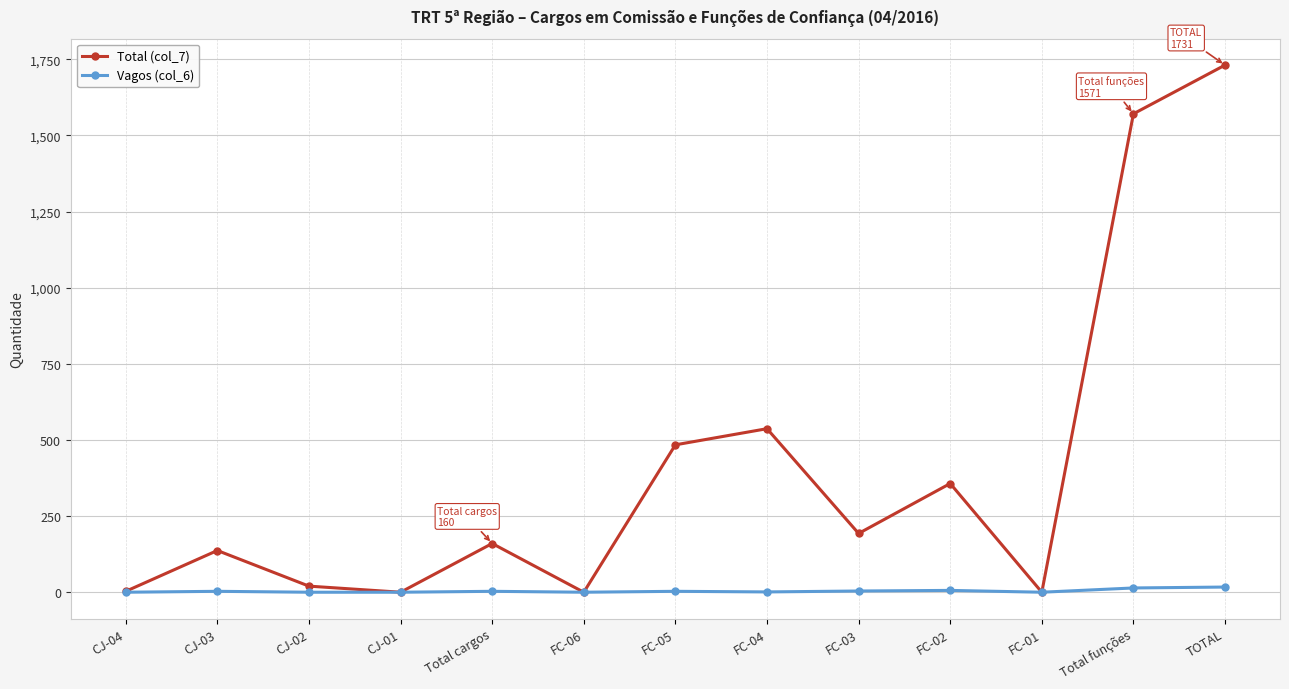

What is the label of the 12th point from the left?

Total funções